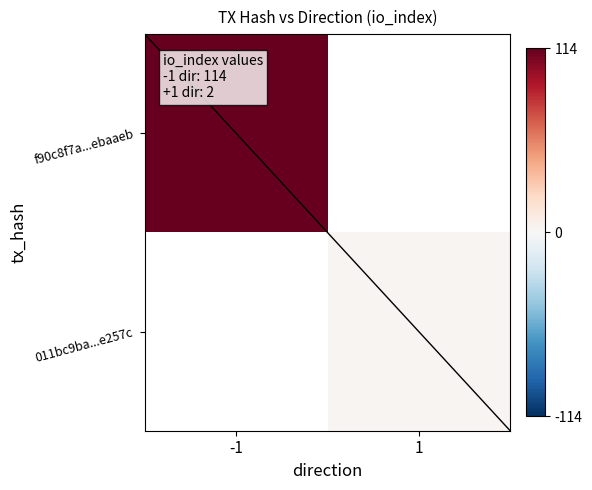

List the labels in order of 011bc9ba...e257c value, largest first.

-1, 1